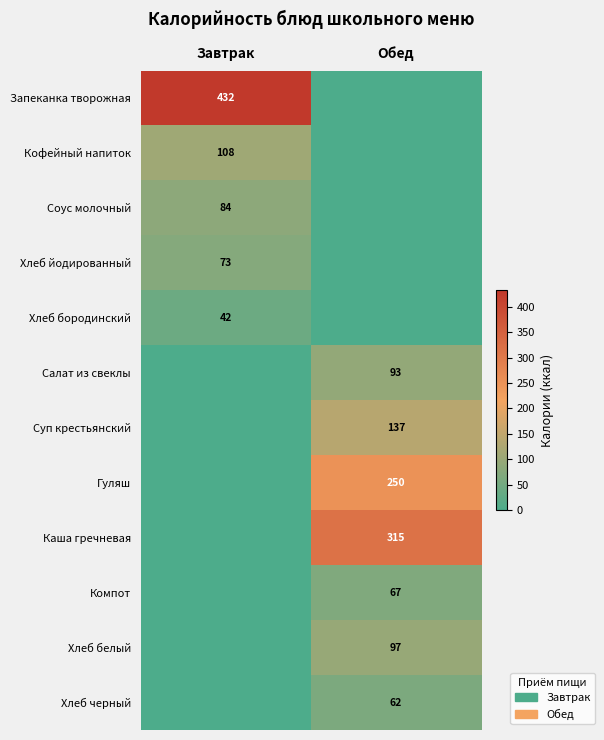

Is it true that Гуляш equals 70 at Обед?

False